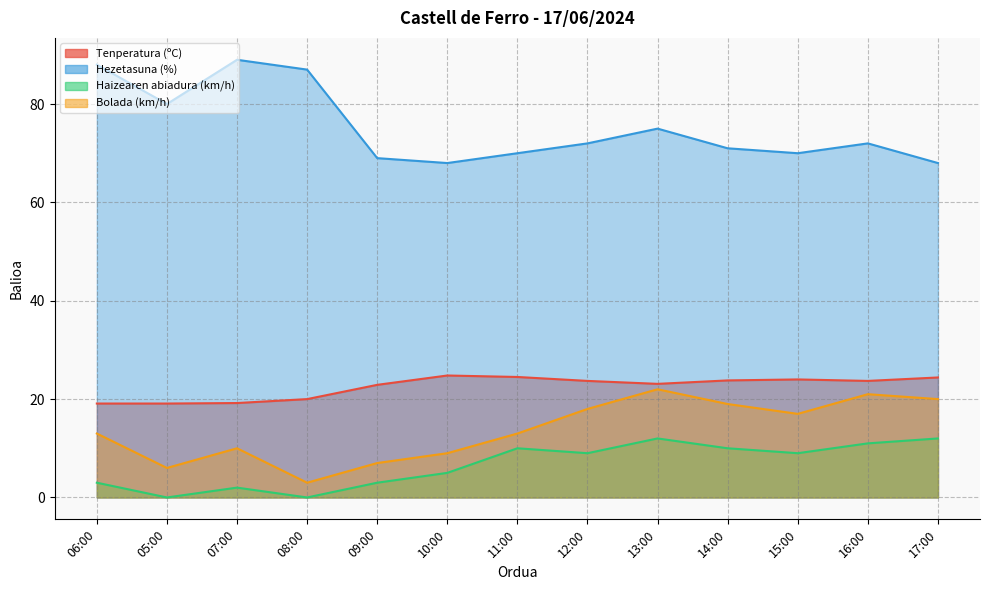

What value does the Bolada (km/h) series have at 16:00?

21.0